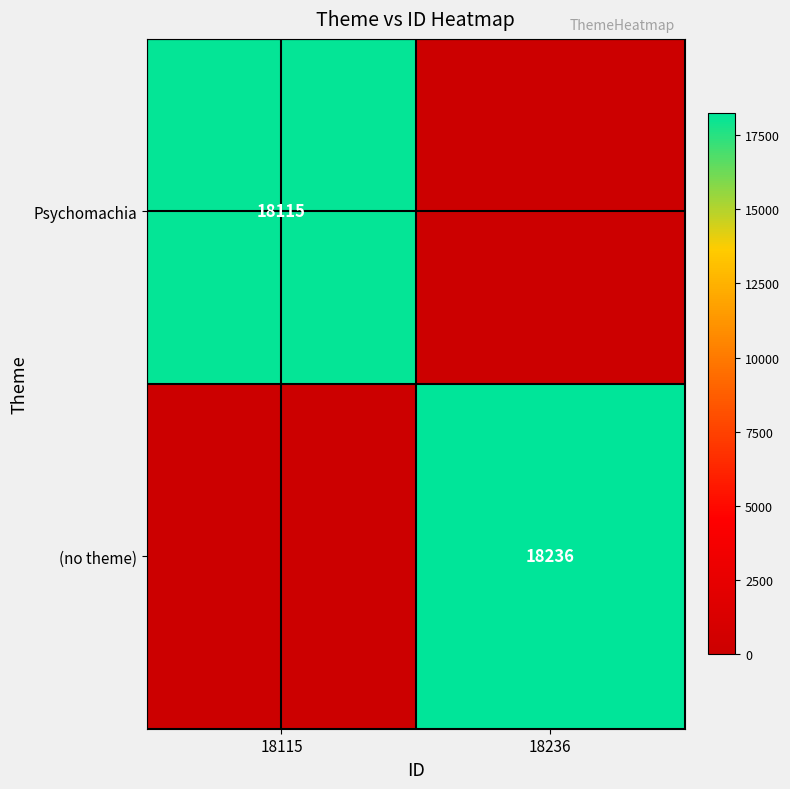

Is it true that (no theme) equals 18236 at 18236?

True